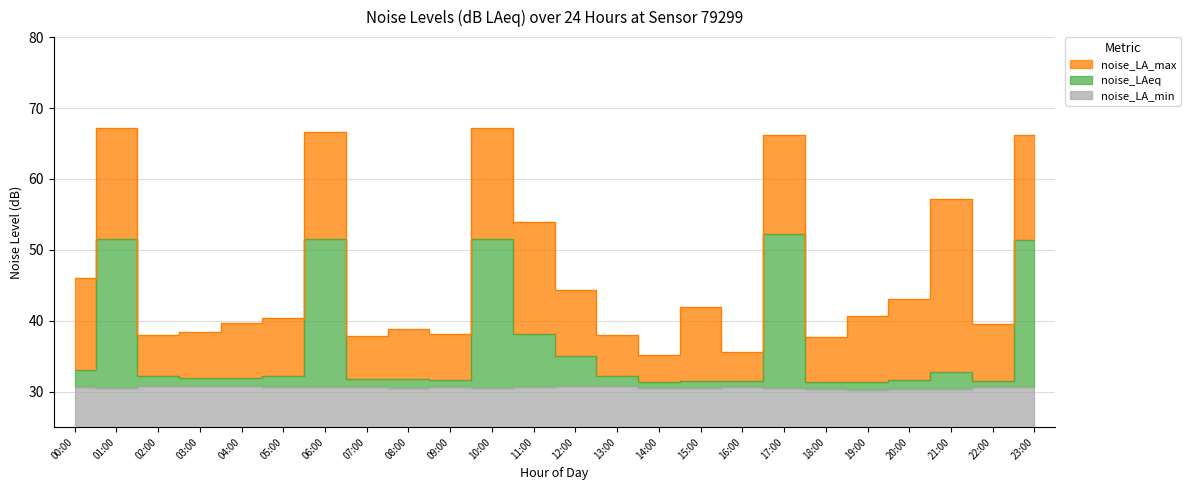

Which series has the largest total across all categories?

noise_LA_max